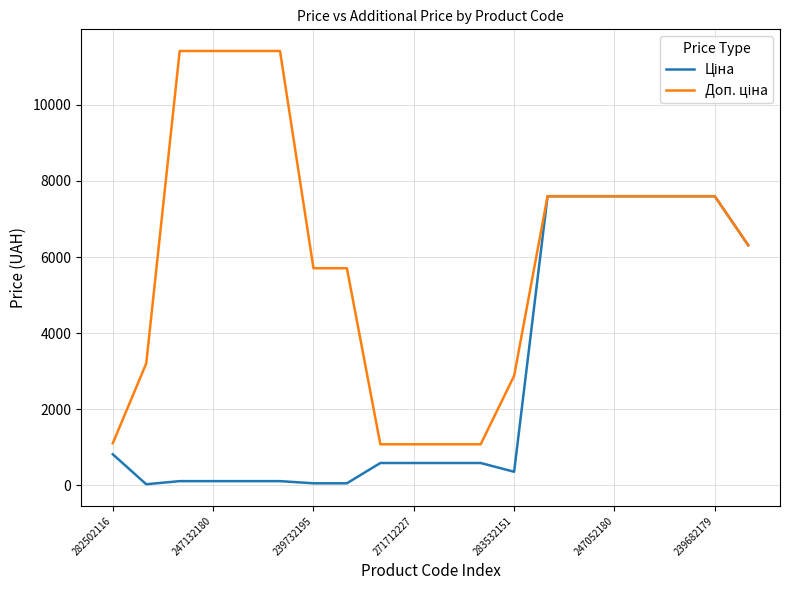

What is the greatest value displayed?

11410.0